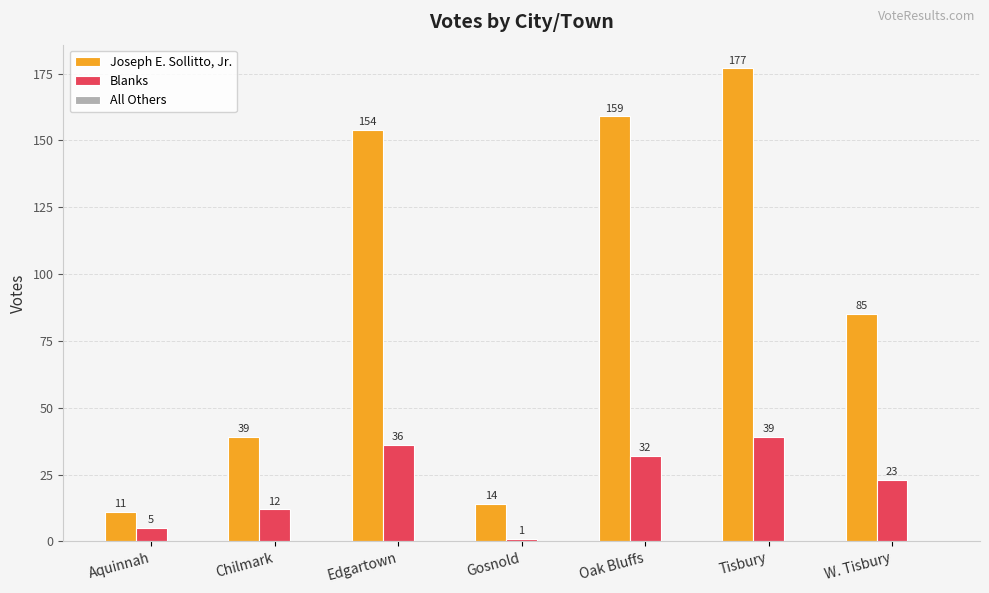

What is the value of the Blanks bar at the 4th from the left?

1